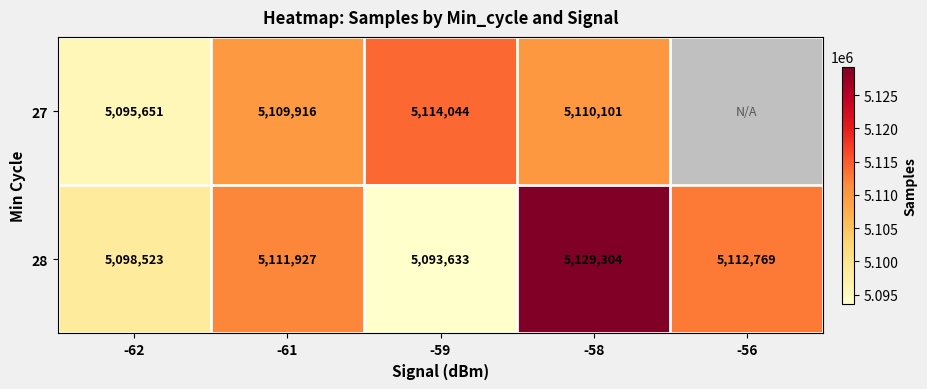

True or false: 28 has a value of 5129304 at -58.

True